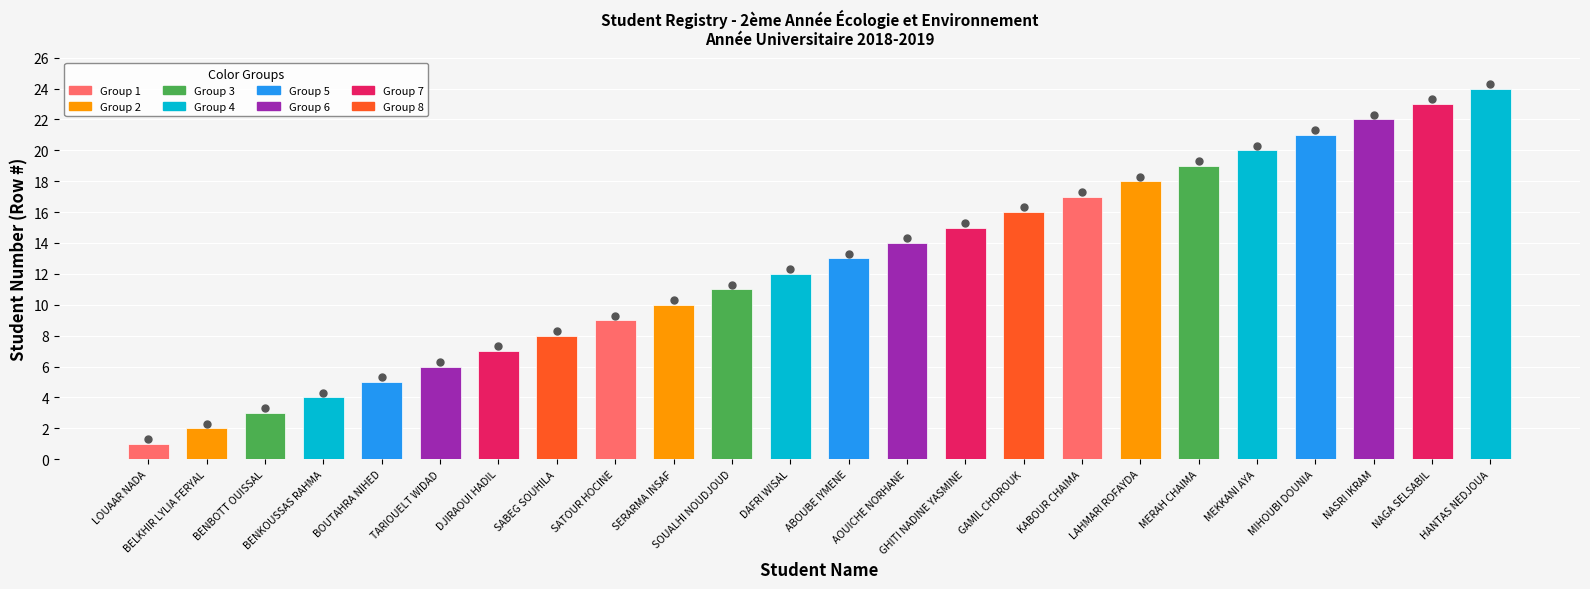

What is the ratio of the value at AOUICHE NORHANE to the value at LOUAAR NADA?

14.0